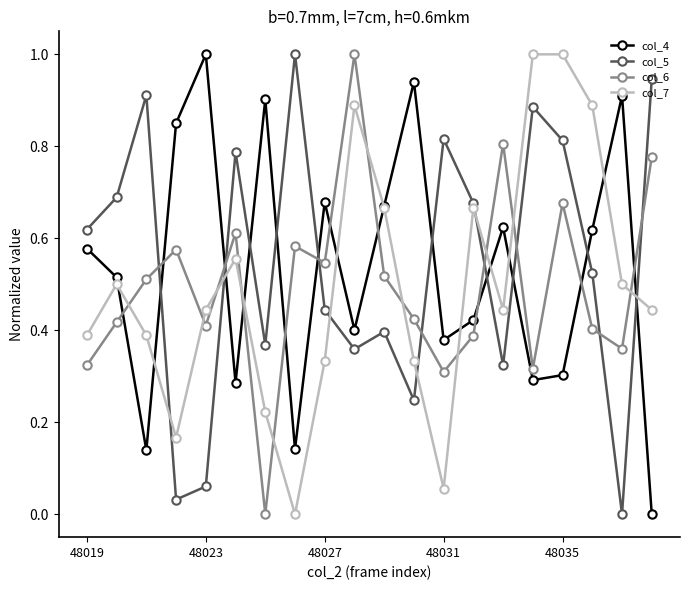

What is the value of the col_7 point at the 17th from the left?

1.0